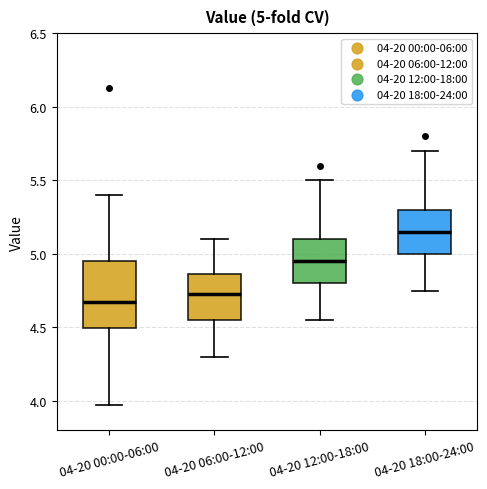

Which box is the tallest, from its lower edge to its upper edge?

04-20 00:00-06:00